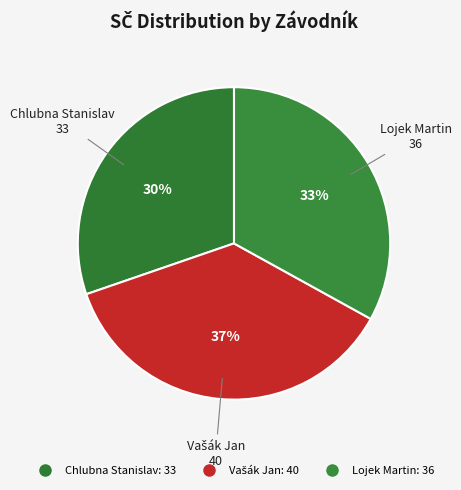

What is the change in value from Vašák Jan to Lojek Martin?

-4